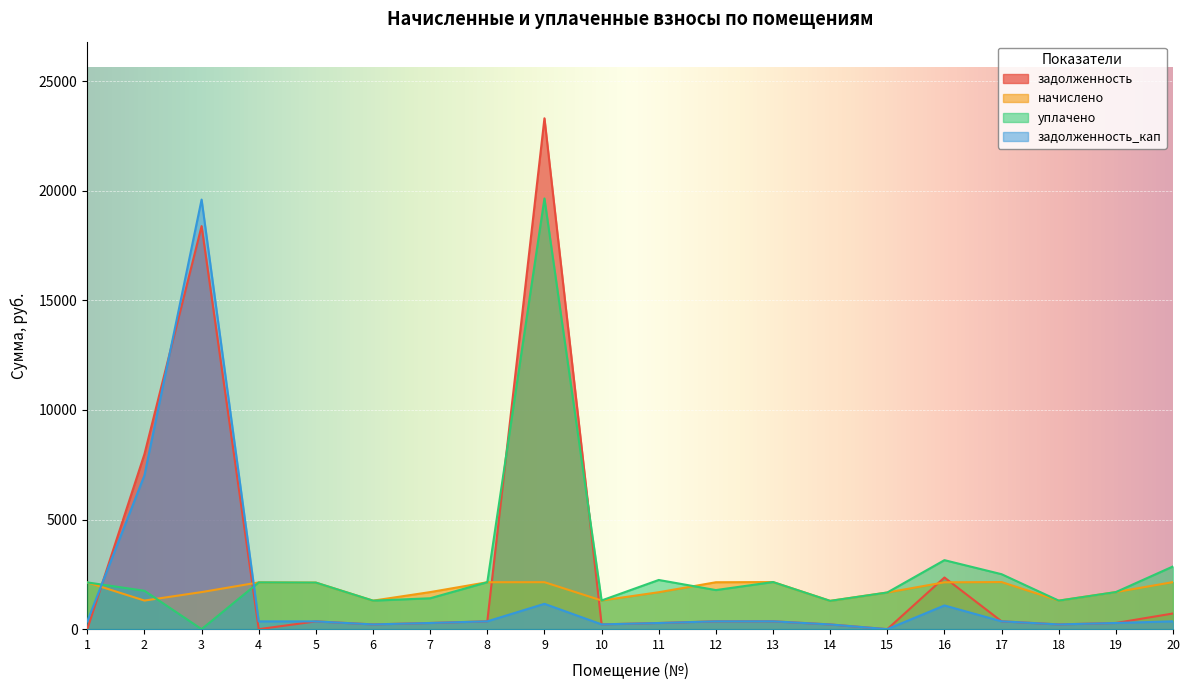

How many data points in задолженность_кап are above 355?

11